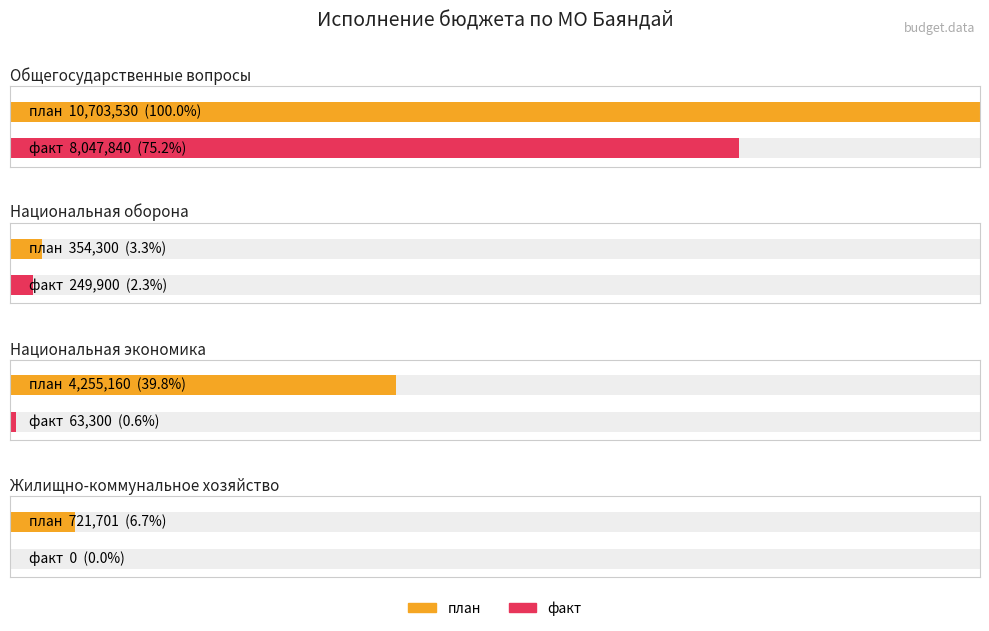

Does the chart contain any negative values?

No